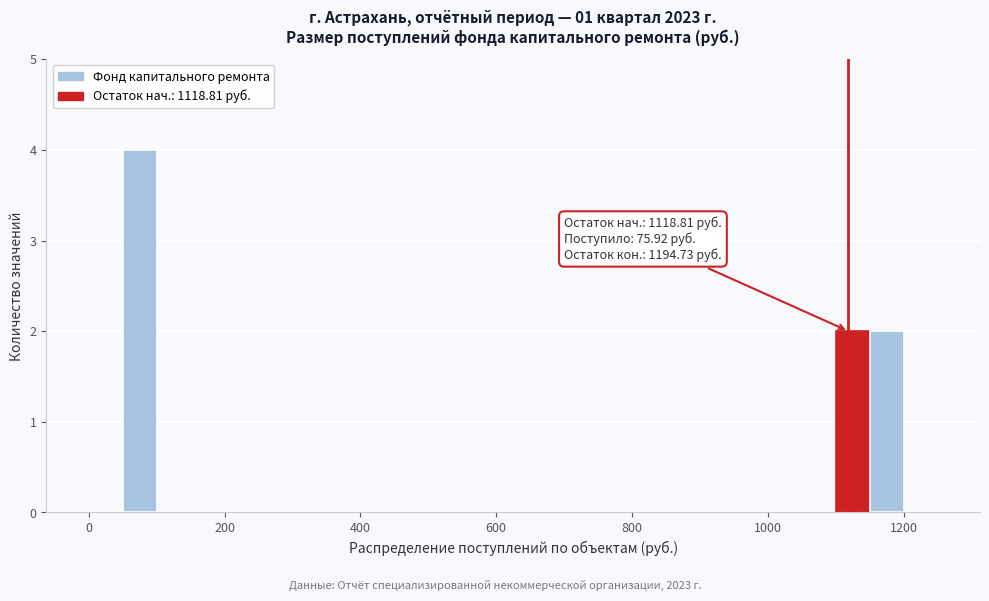

Around what value on the x-axis is the tallest bar? Give the approximate position of its centre, as read against the axis.

80